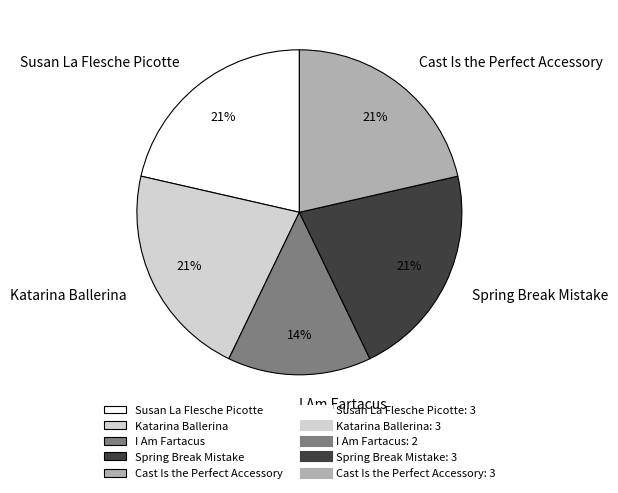

To the nearest percent, what is the combined percentage of I Am Fartacus and Spring Break Mistake?

36%